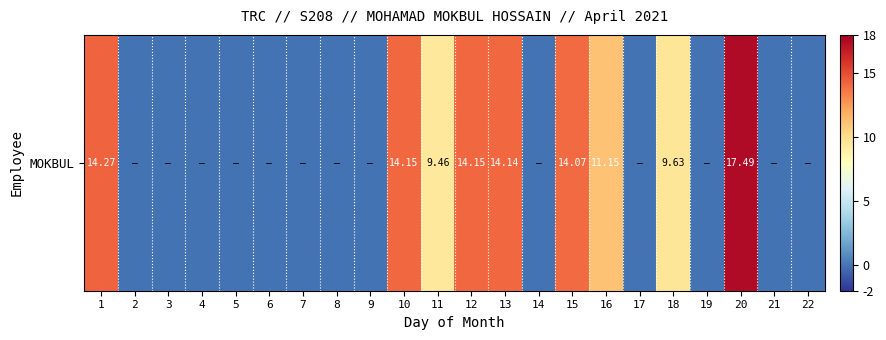

Reading left to right, extract all data points from this chart.

14.3	0.0	0.0	0.0	0.0	0.0	0.0	0.0	0.0	14.2	9.5	14.2	14.1	0.0	14.1	11.2	0.0	9.6	0.0	17.5	0.0	0.0